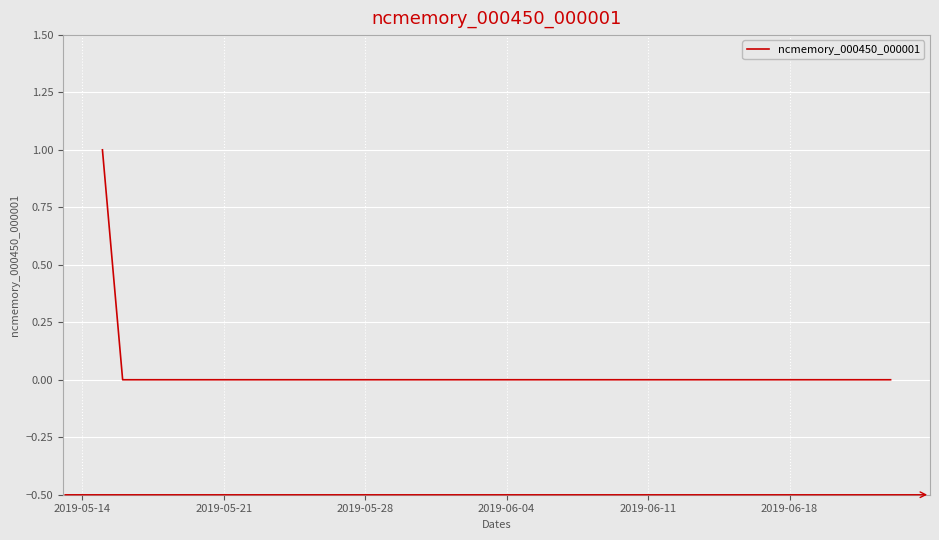

What is the difference between the maximum and minimum values?

1